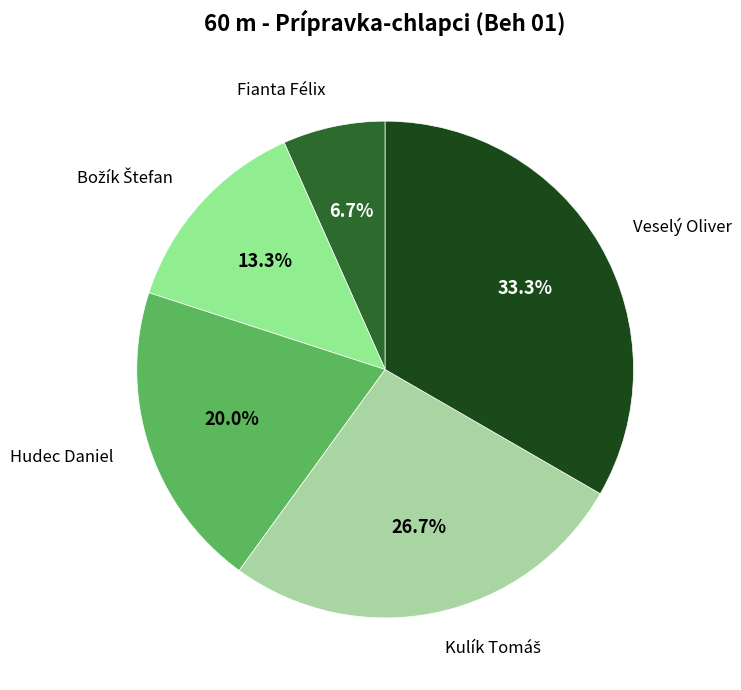

Which category has the smallest portion of the pie?

Fianta Félix